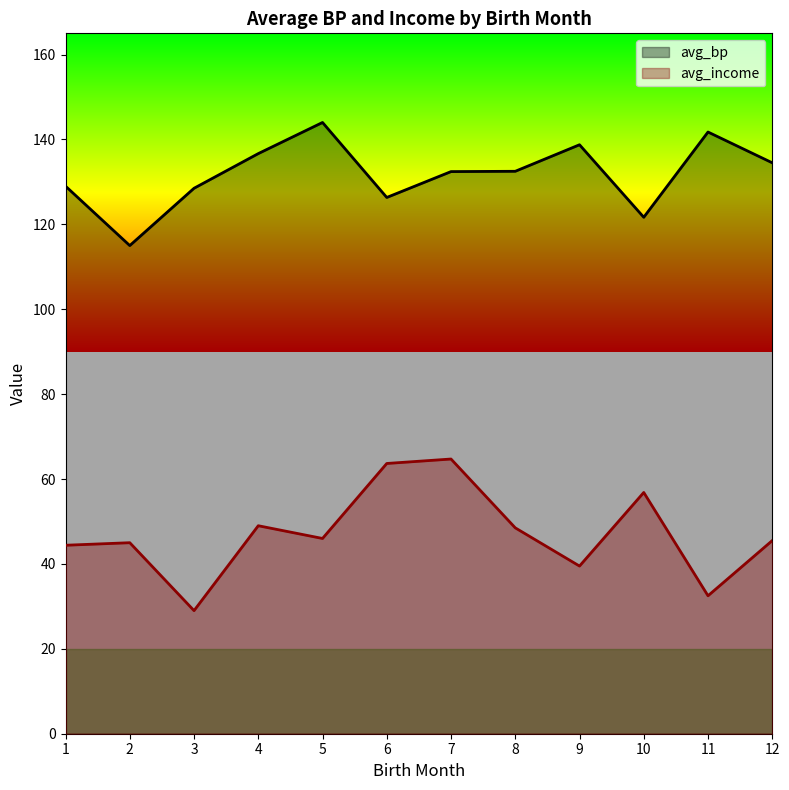

What is the difference between the avg_income values at 4 and 11?

16.5